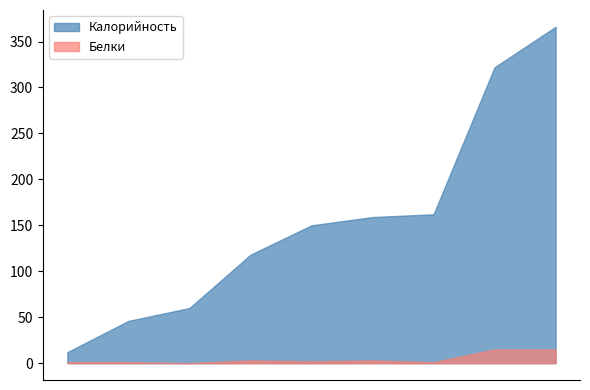

At which label does Калорийность reach its peak?

Икра кабачковая